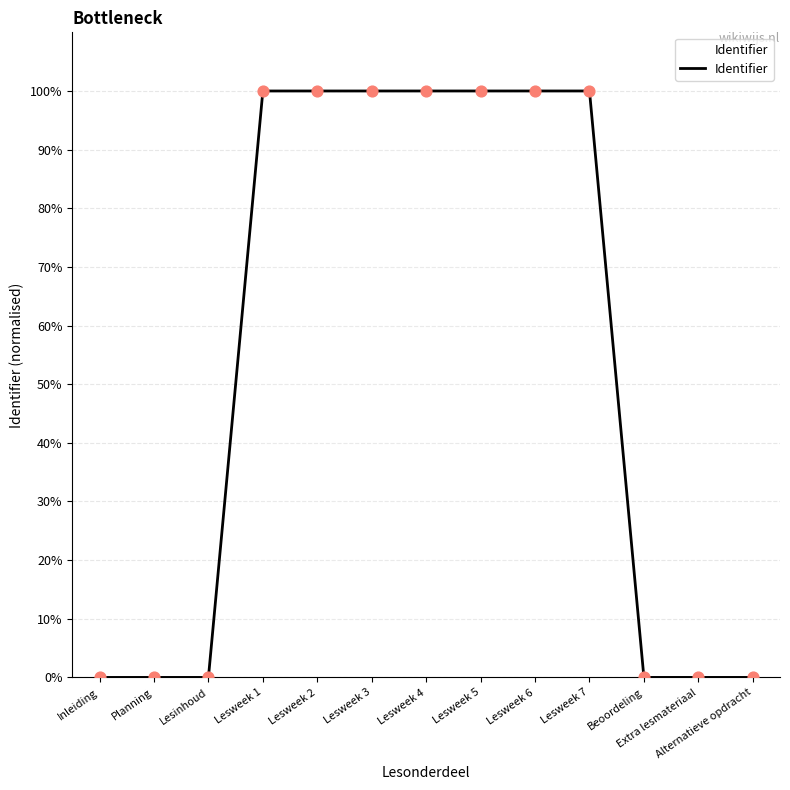

Approximately how many times larger is the value at Lesweek 1 compared to Lesweek 5?

1.0